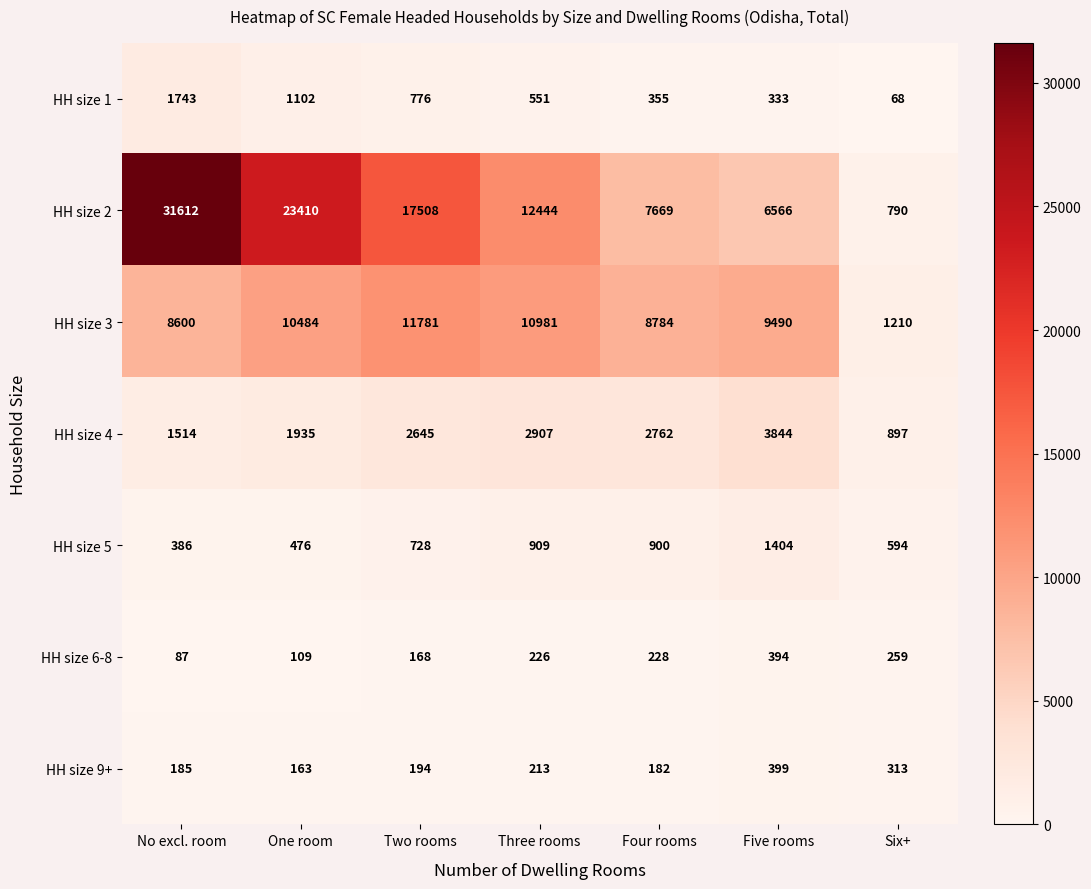

Rank the series by their maximum value, from highest to lowest.

HH size 2, HH size 3, HH size 4, HH size 1, HH size 5, HH size 9+, HH size 6-8